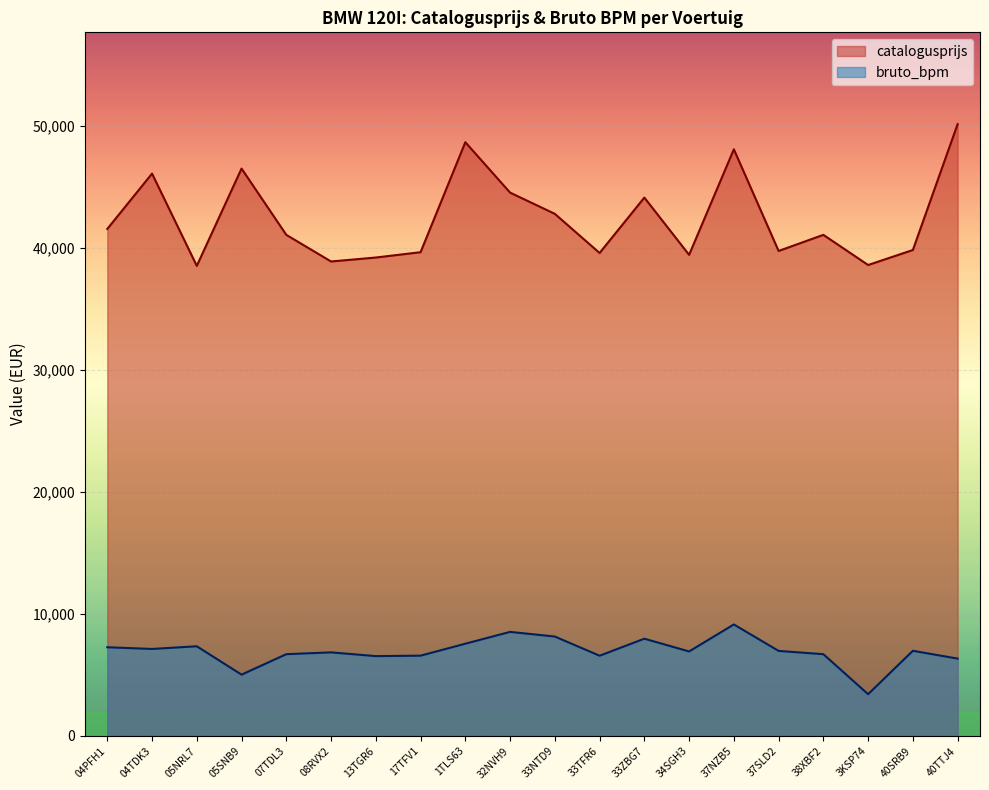

Is the value of bruto_bpm at 1TLS63 greater than the value of catalogusprijs at 38XBF2?

No